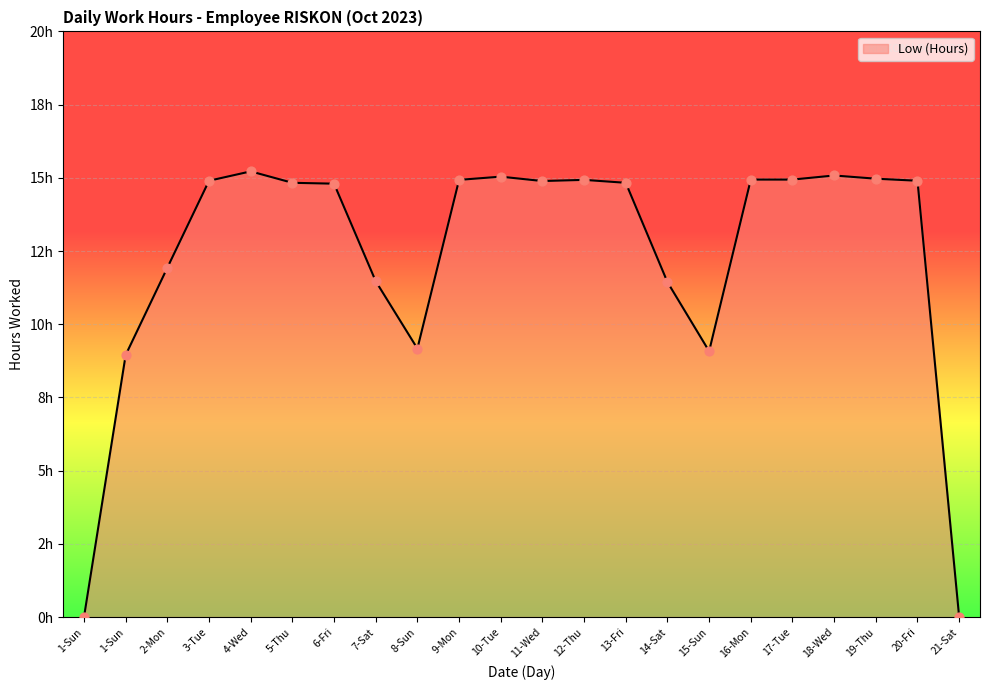

Approximately how many times larger is the value at 16-Mon compared to 1-Sun?

1.7